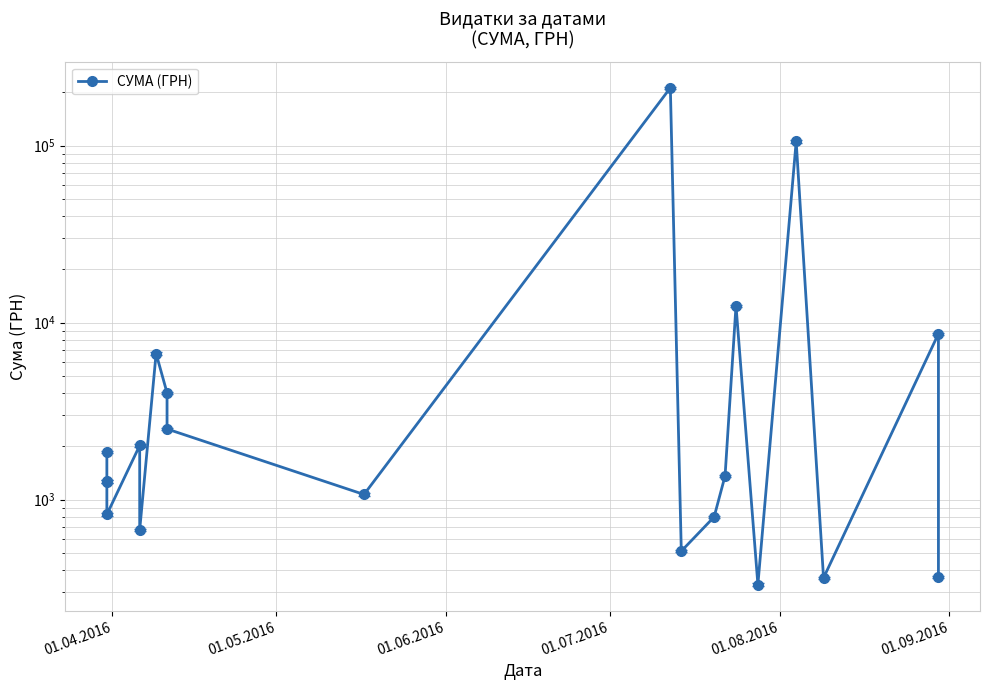

Where does the data first go above 1363?

01.04.2016